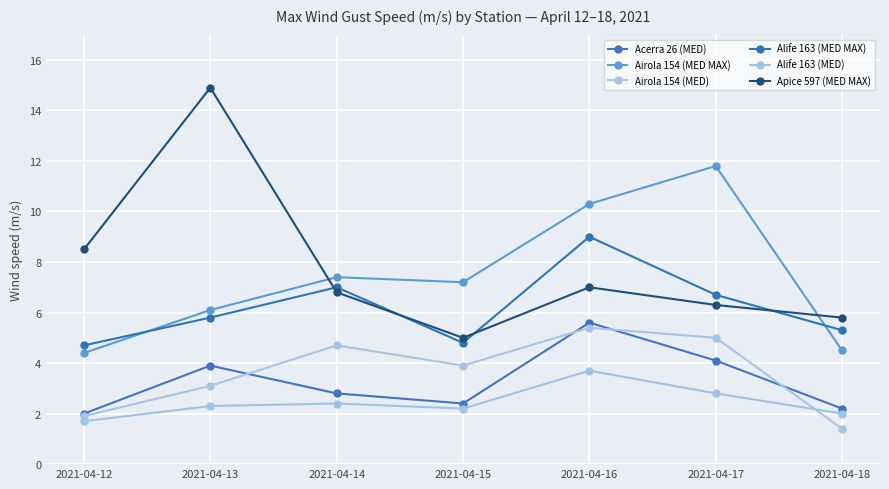

Which series has the largest total across all categories?

Apice 597 (MED MAX)